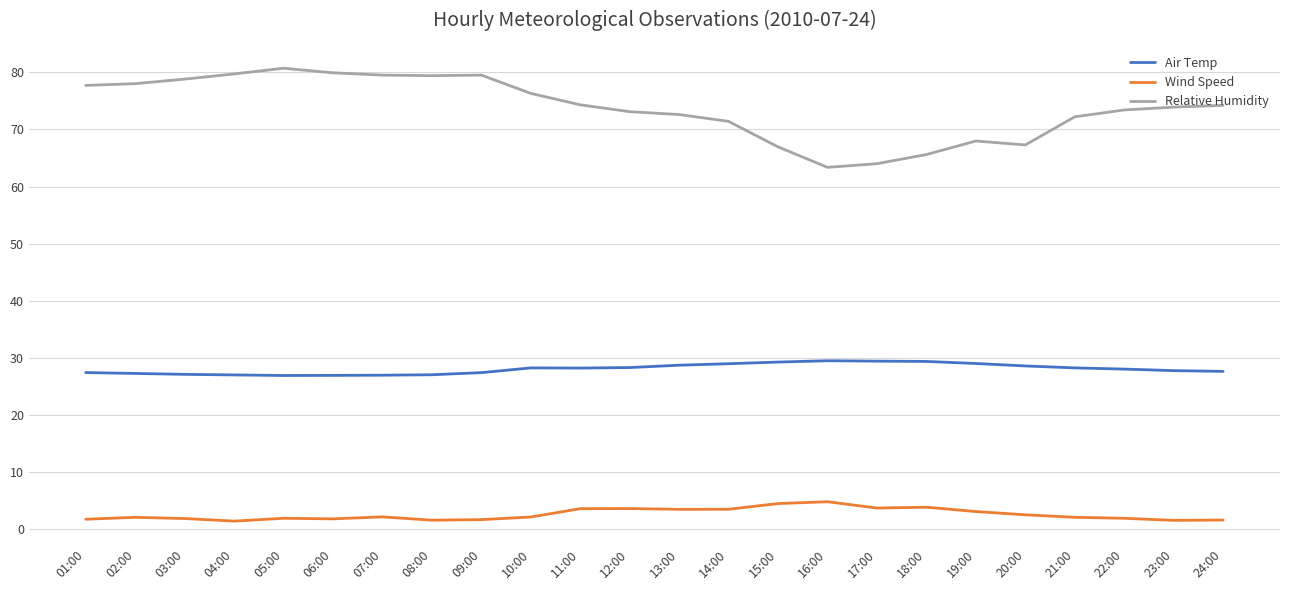

Does the chart display data point markers on the line(s)?

No